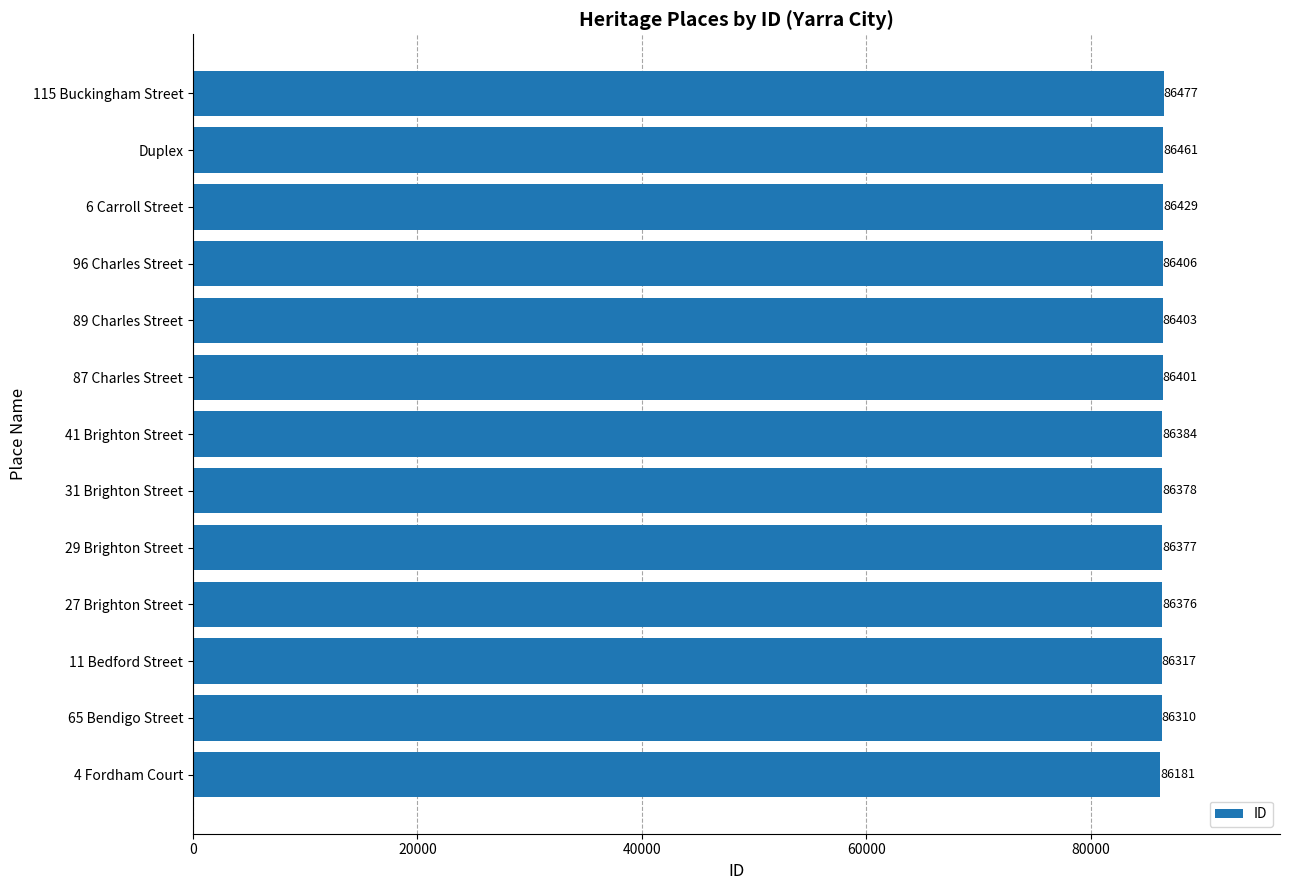

At which category does the chart reach its peak across all series?

115 Buckingham Street